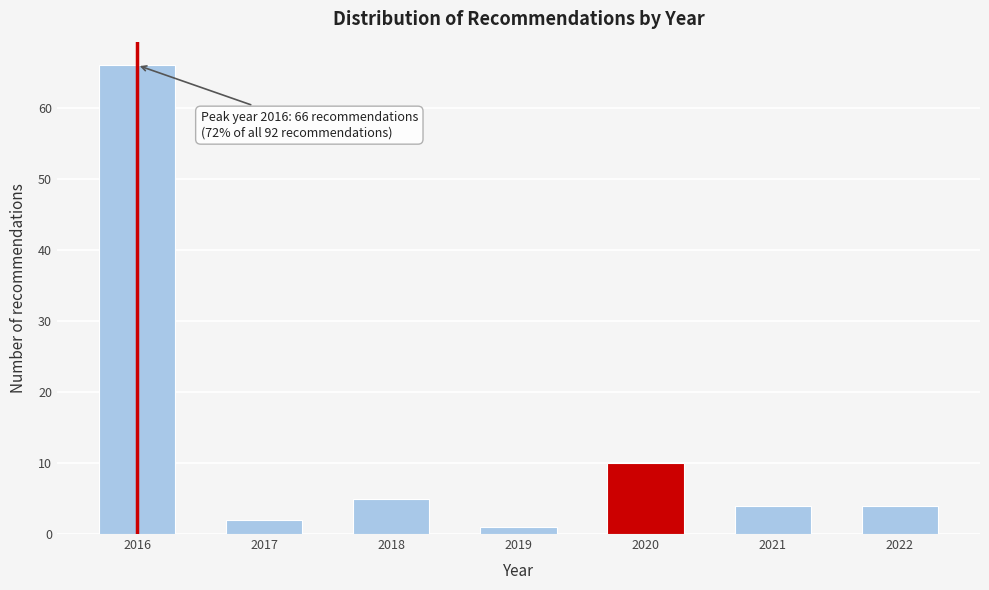

Reading right to left, what are all the values shown in this chart?

4	4	10	1	5	2	66